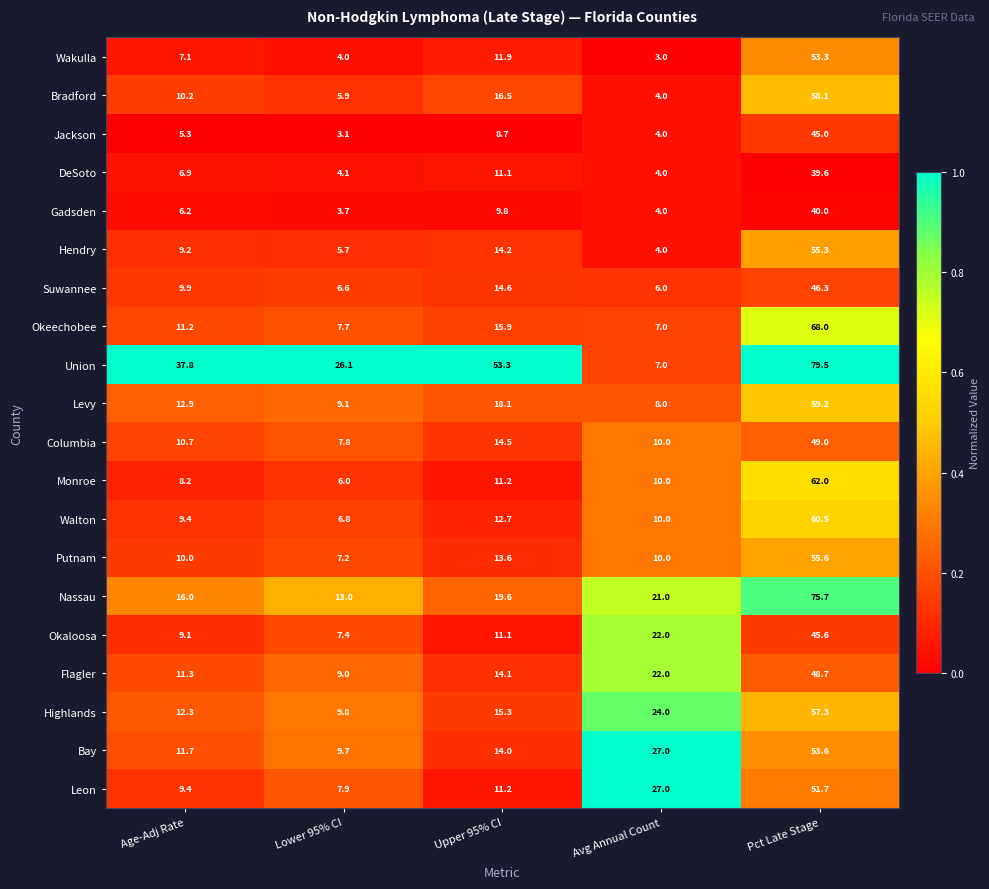

What is the sum of all Bay values?

116.0